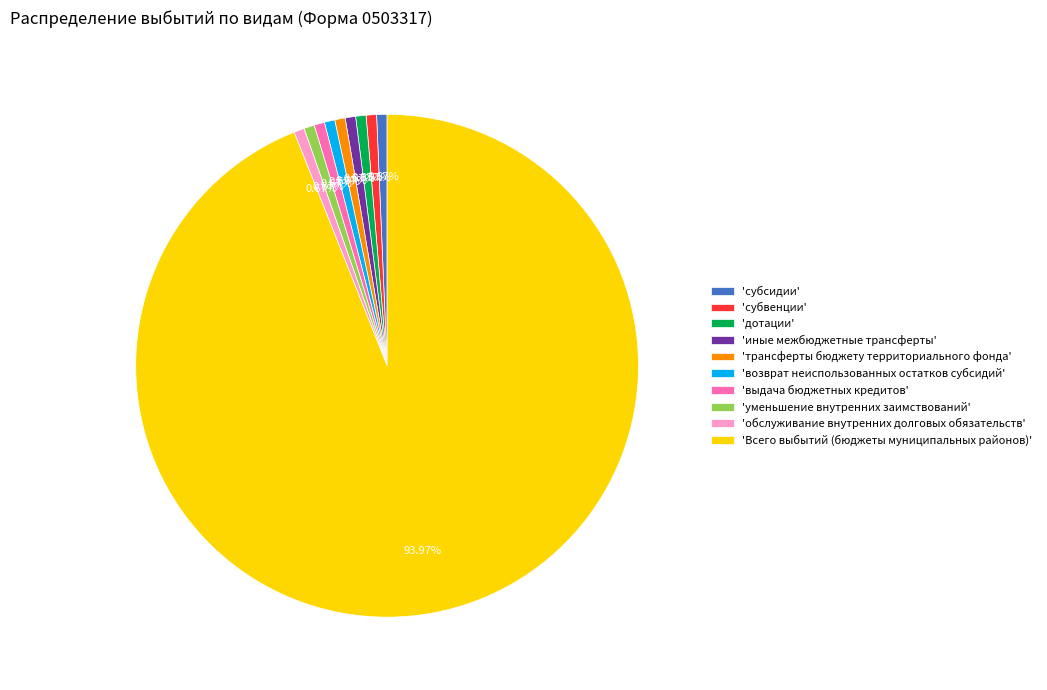

Which slice is the largest?

'Всего выбытий (бюджеты муниципальных районов)'